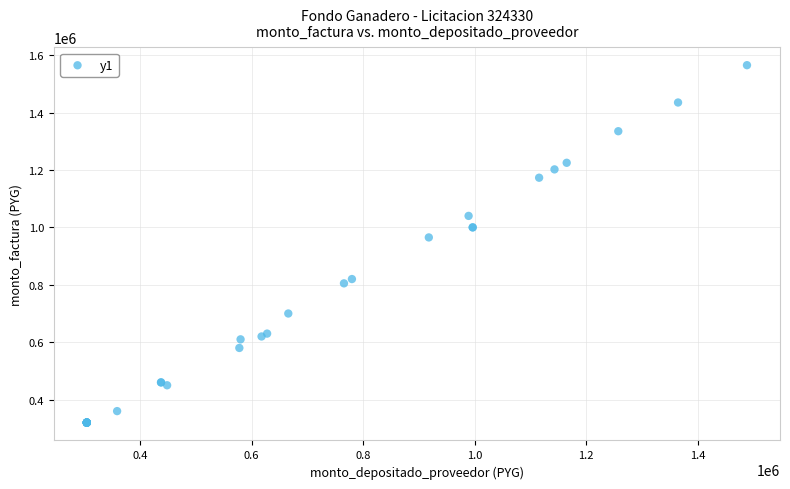

What Y value in the scatter plot is closest to 942500?

965000